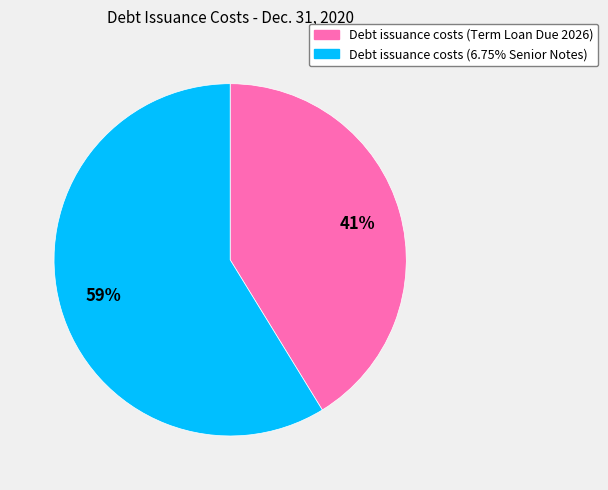

How many slices are in this pie chart?

2